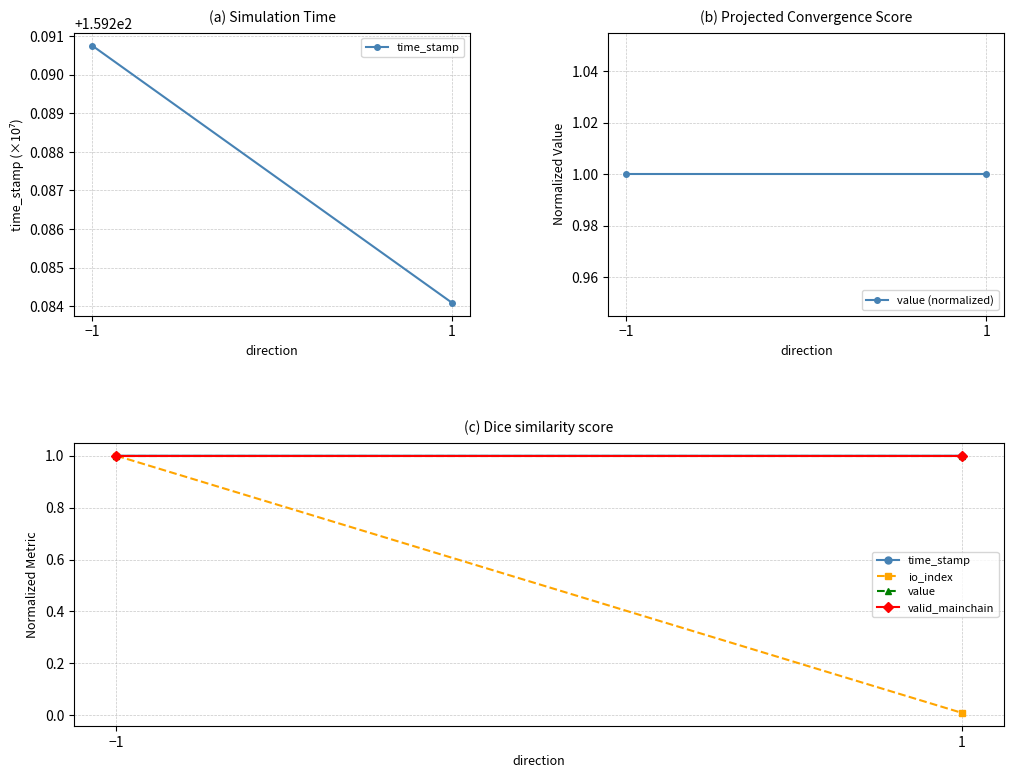

Is the value of time_stamp at 1 greater than the value of valid_mainchain at −1?

No